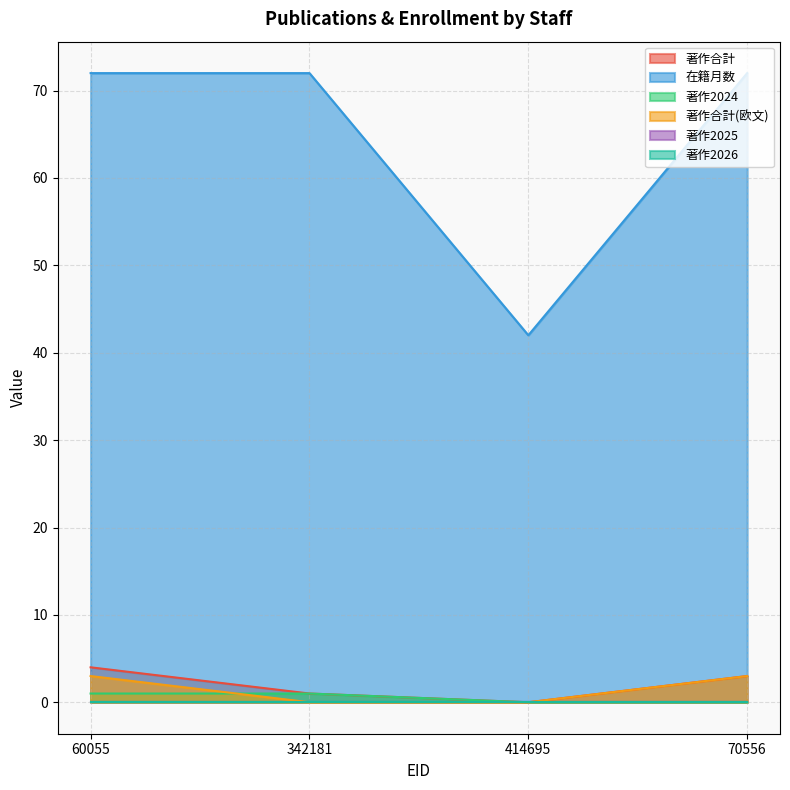

How many 著作合計(欧文) values are between 0 and 3?

4